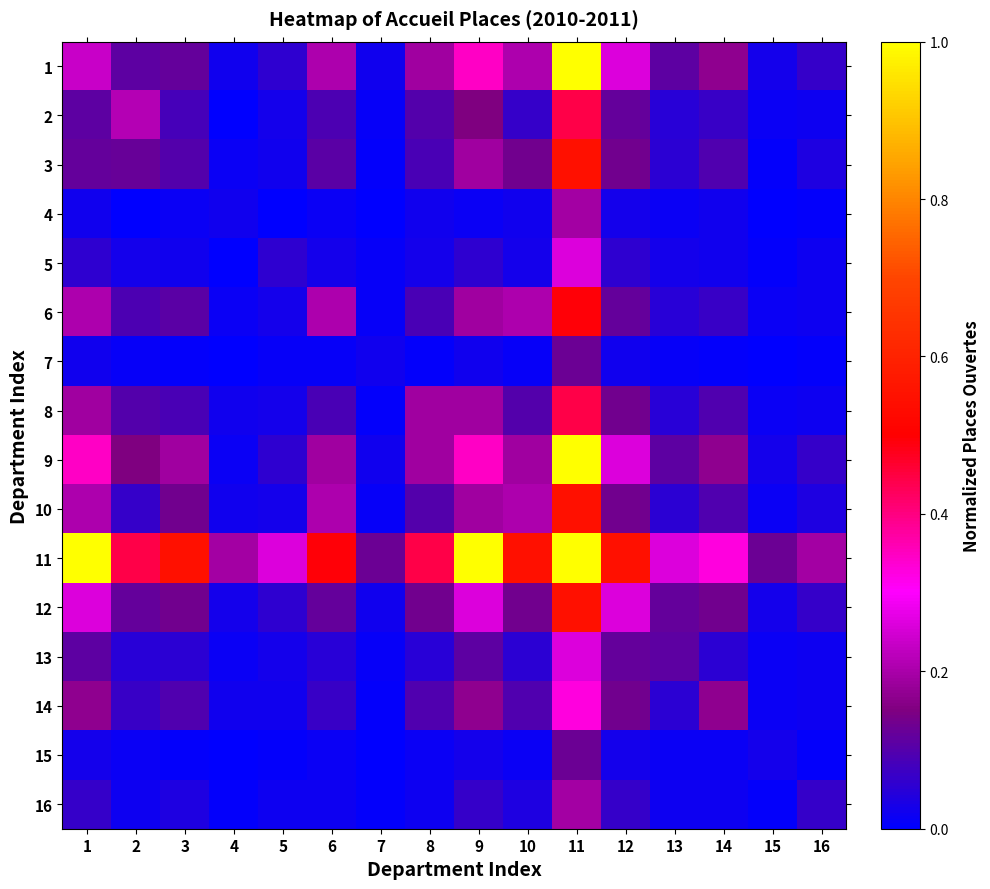

What is the difference between the highest and lowest values at 8?

0.4